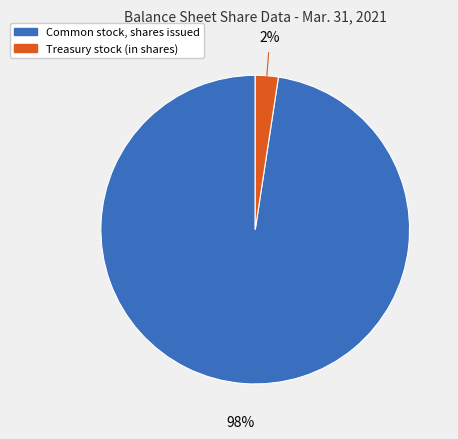

Does any single category account for the majority?

Yes